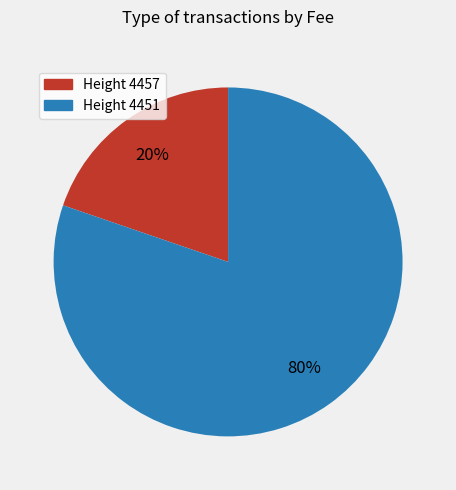

Which slice represents more than half of the pie?

Height 4451